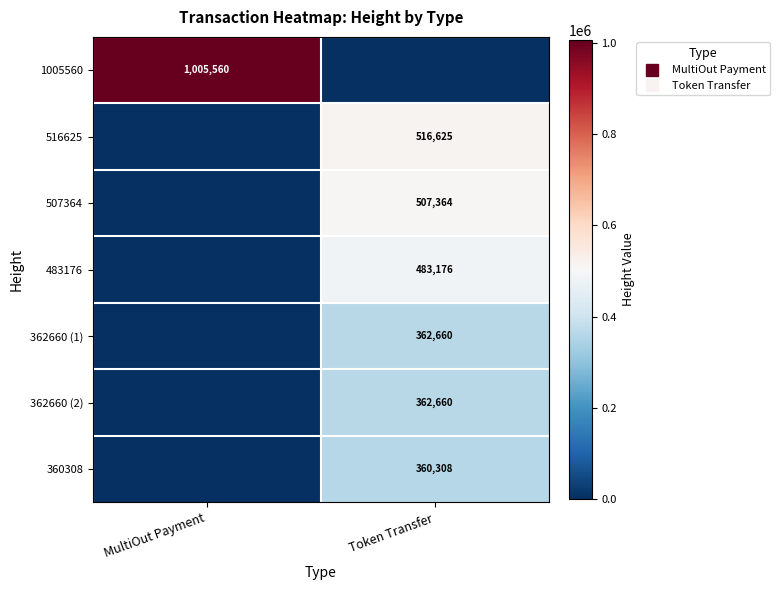

What is the difference between the maximum and minimum values in the 1005560 series?

1005560